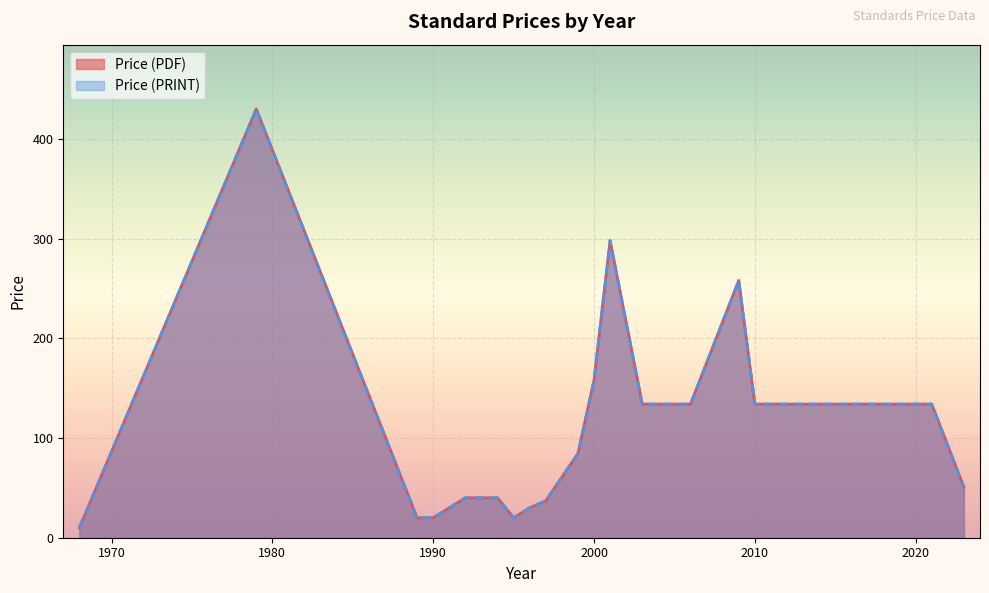

At which label does Price (PRINT) reach its peak?

1979